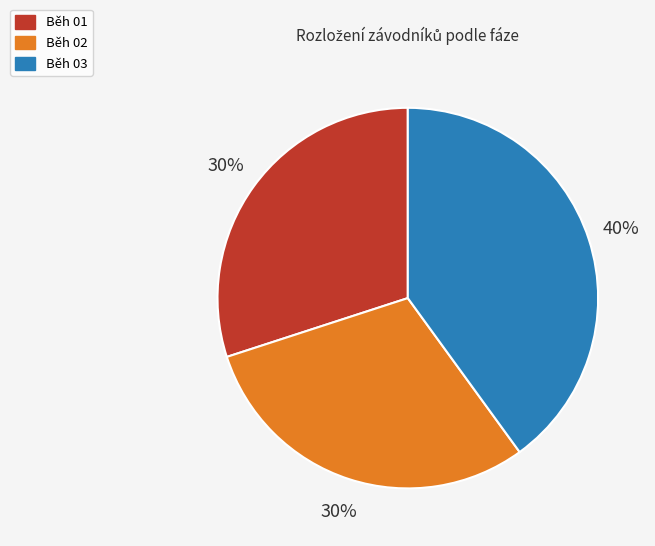

Combined, do Běh 01 and Běh 03 account for over 50%?

Yes